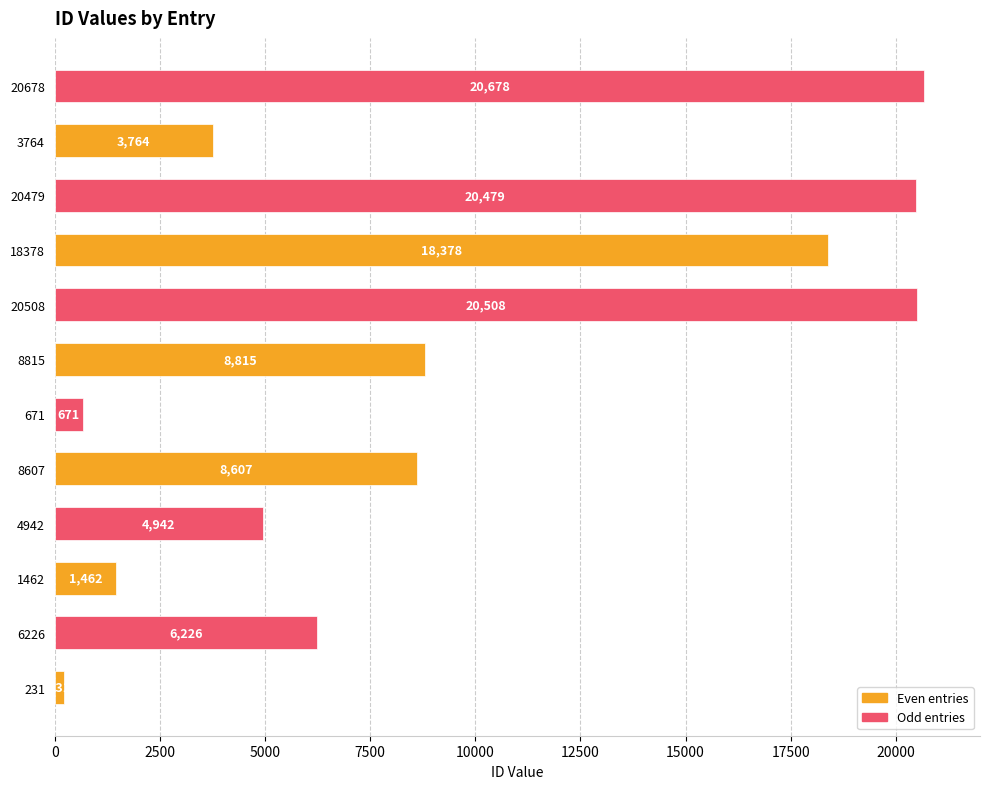

How many distinct data groups are displayed?

1